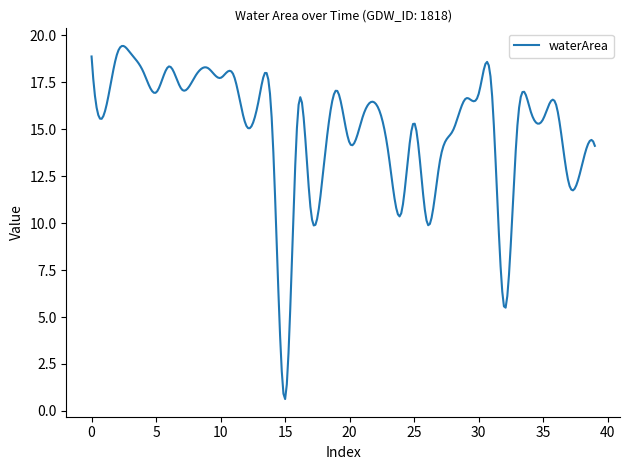

What is the minimum value shown in the chart?

0.6